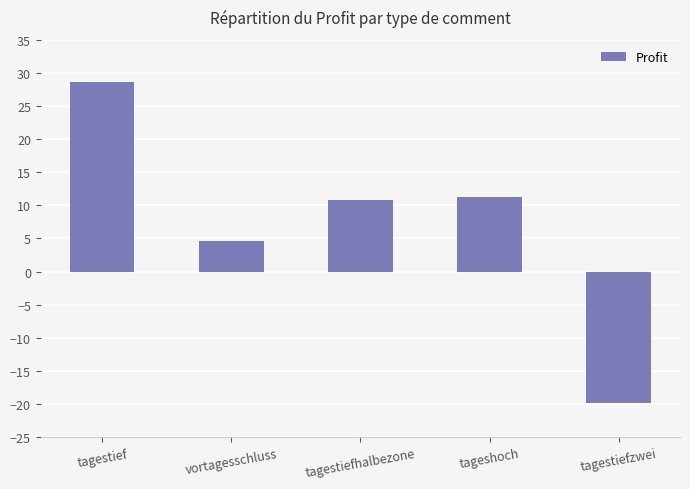

Which label corresponds to the largest value in the chart?

tagestief